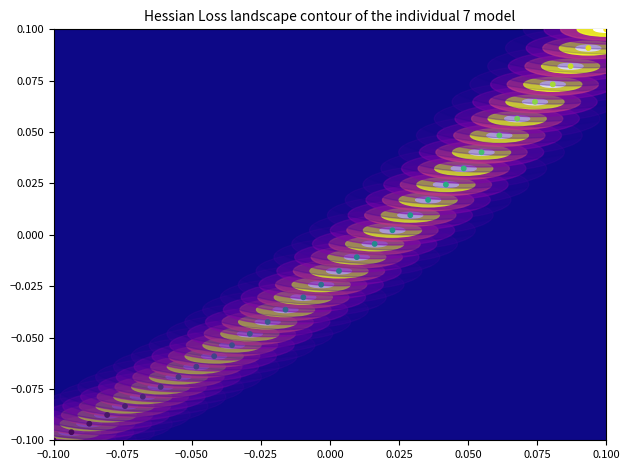

Count the number of points in this scatter plot.

32